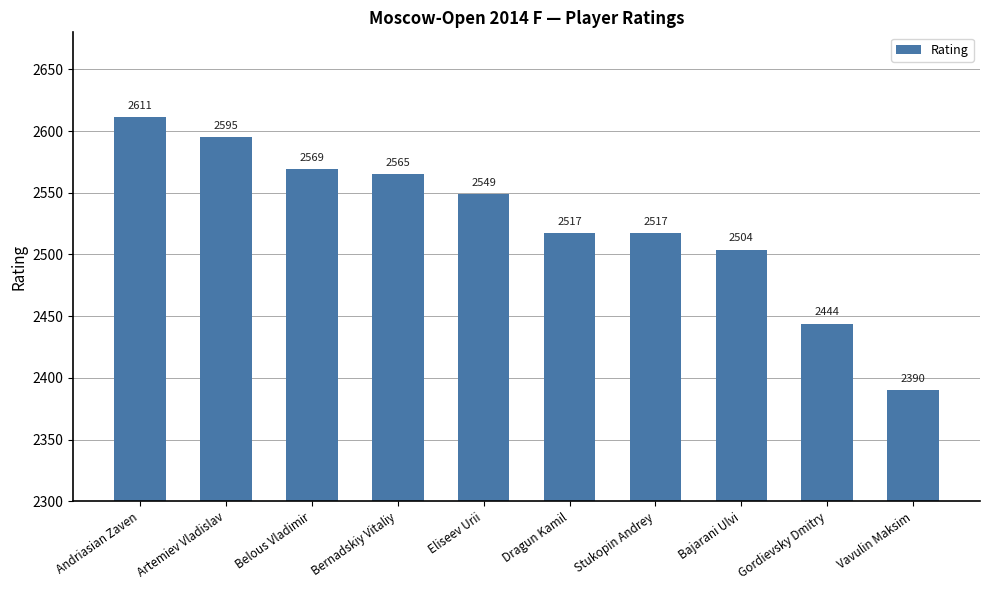

How many categories are shown in the chart?

10